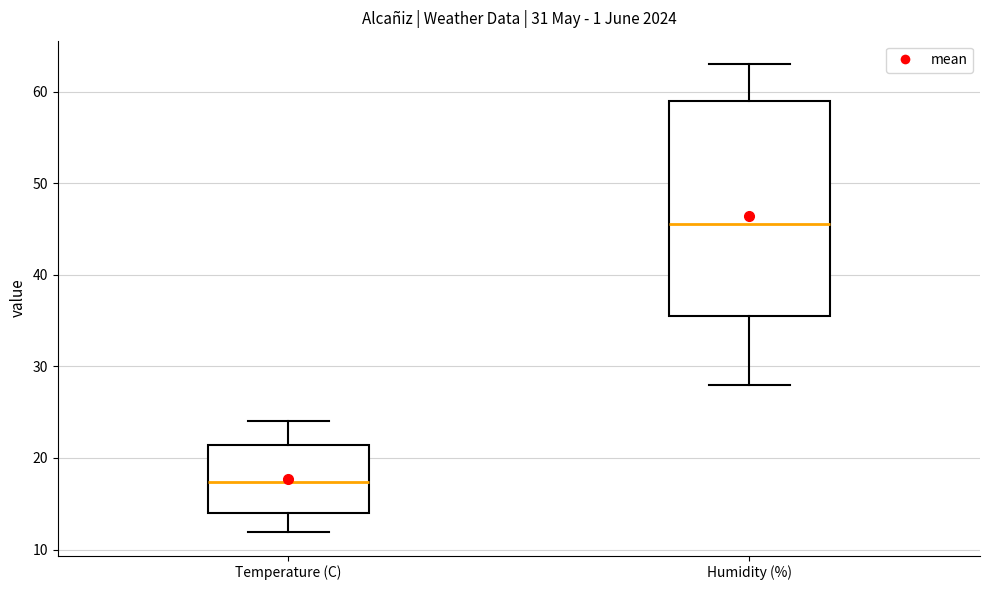

Reading left to right, transcribe this box plot: for each box, give where its median line is, the range the box spans, and where its two whiskers end, as read against the y-axis. The values are not printed on the chart, so give them approximately, as read against the axis.

Temperature (C): median 17, box 14 to 21, whiskers 12 to 24
Humidity (%): median 46, box 36 to 59, whiskers 28 to 63